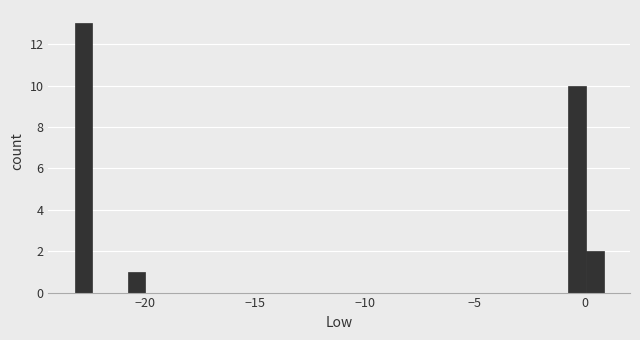

Read against the x-axis, roughly where is the centre of the tallest bar?

-23.0